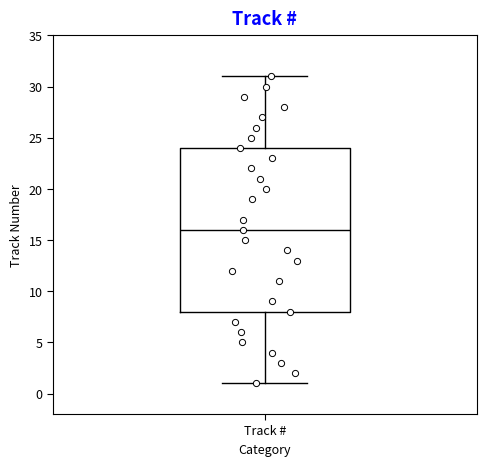

Transcribe this box plot: give where the median line is, the range the box spans, and where the two whiskers end, as read against the y-axis. The values are not printed on the chart, so give them approximately, as read against the axis.

median 16, box 8 to 24, whiskers 1 to 31